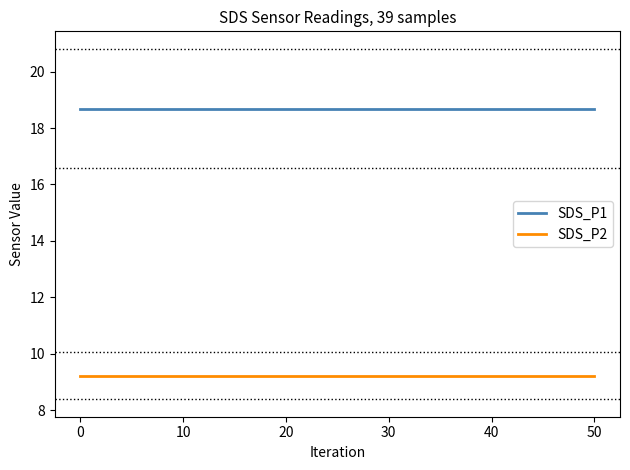

List the series in order of their peak value, highest first.

SDS_P1, SDS_P2